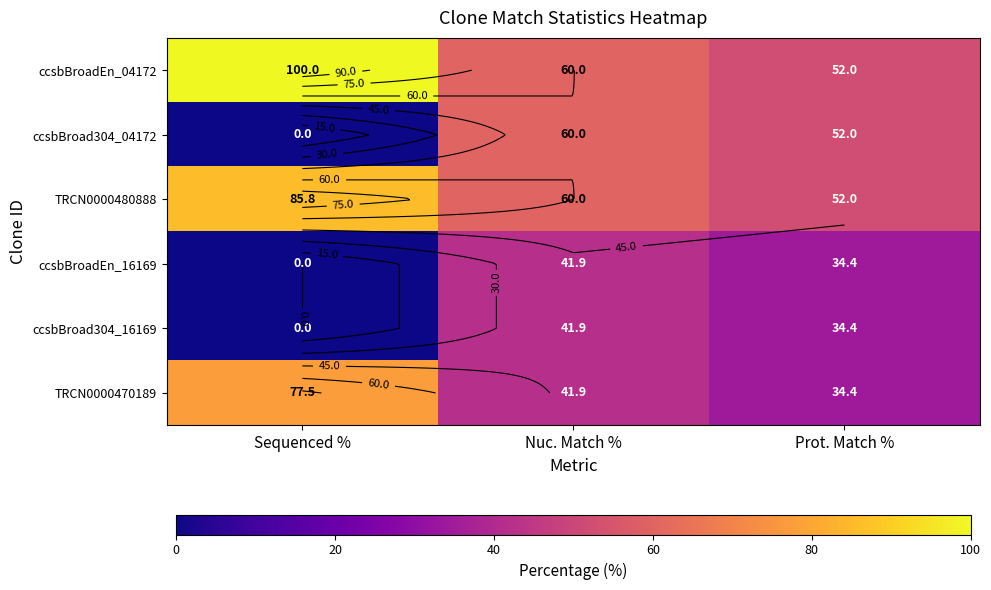

At which category is the sum across all series the highest?

Nuc. Match %